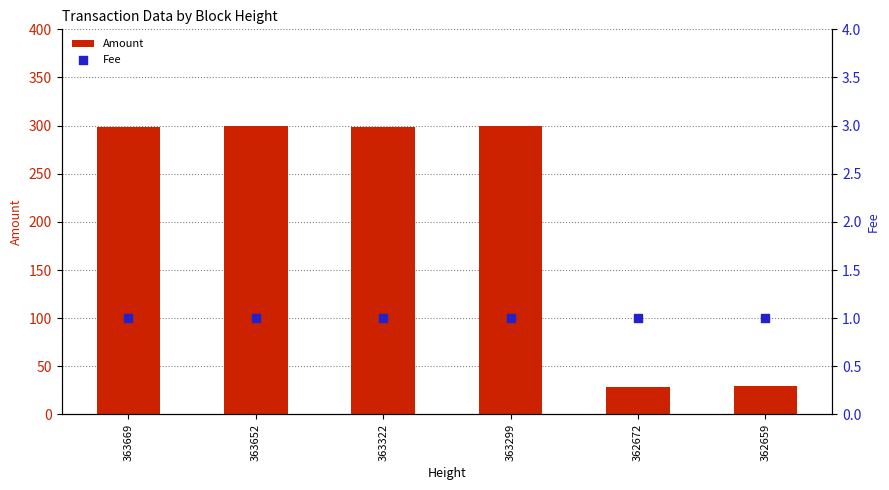

At which category is the sum across all series the highest?

363652